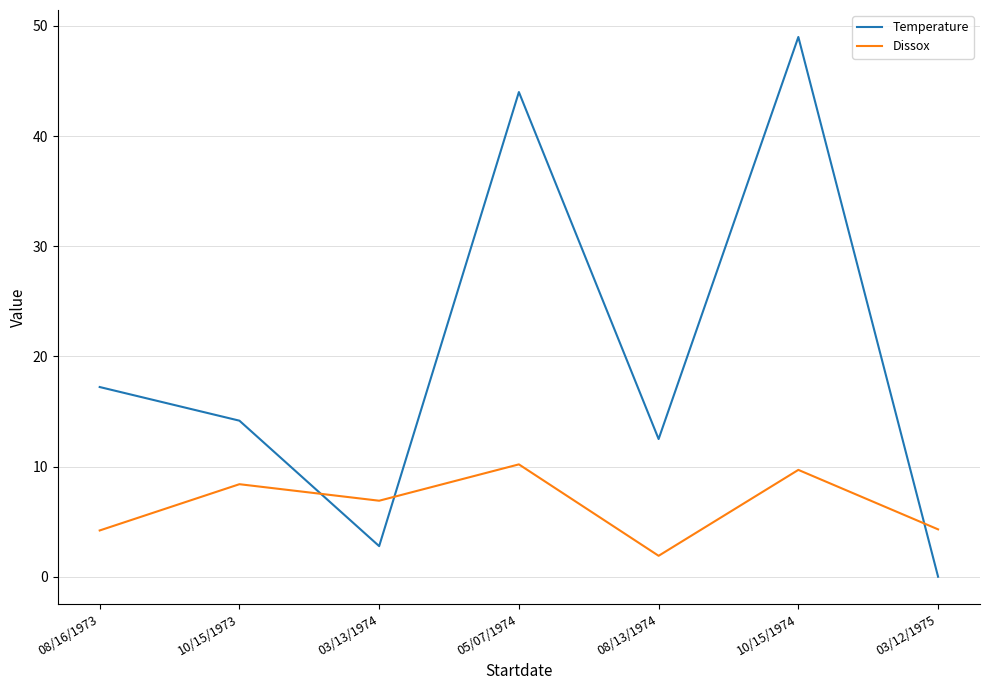

How many lines are shown in the chart?

2